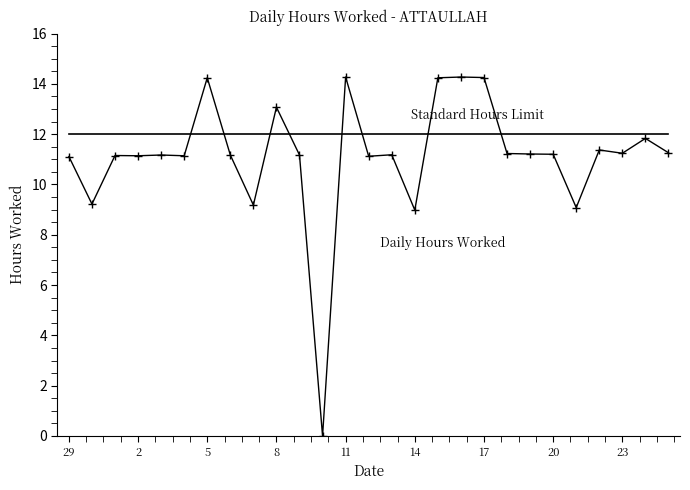

What is the greatest value displayed?

14.3